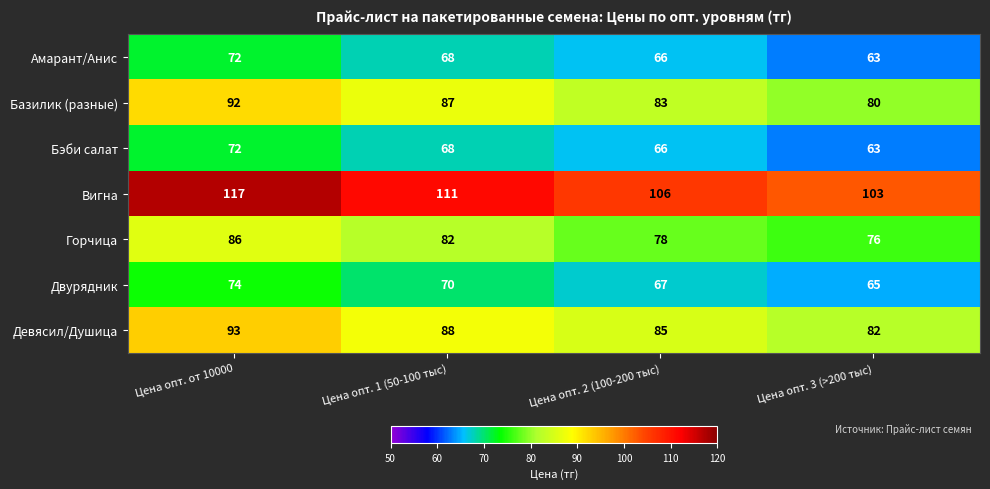

What is the maximum value shown in the chart?

117